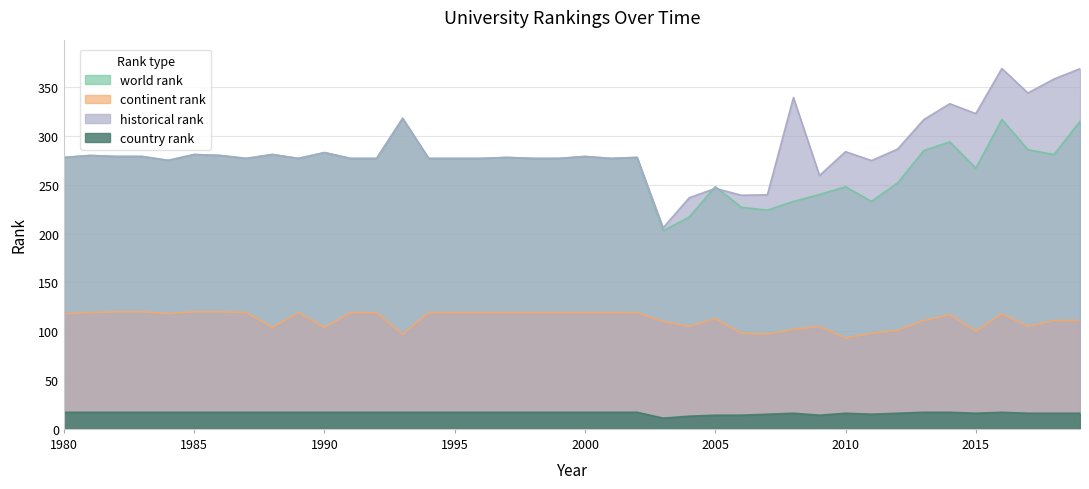

How many categories are shown in the chart?

40